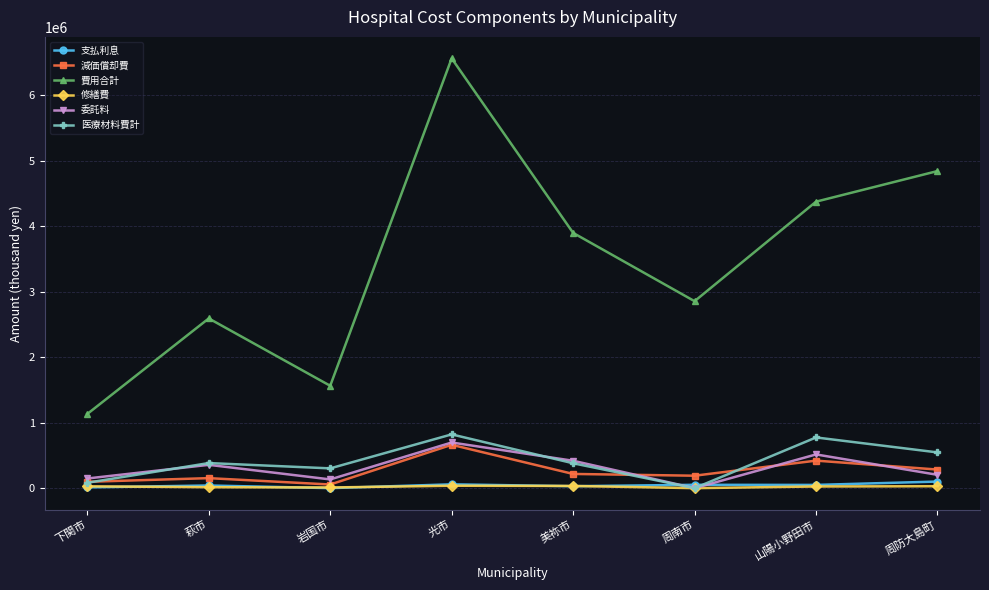

True or false: 費用合計 has a value of 1133299 at 下関市.

True